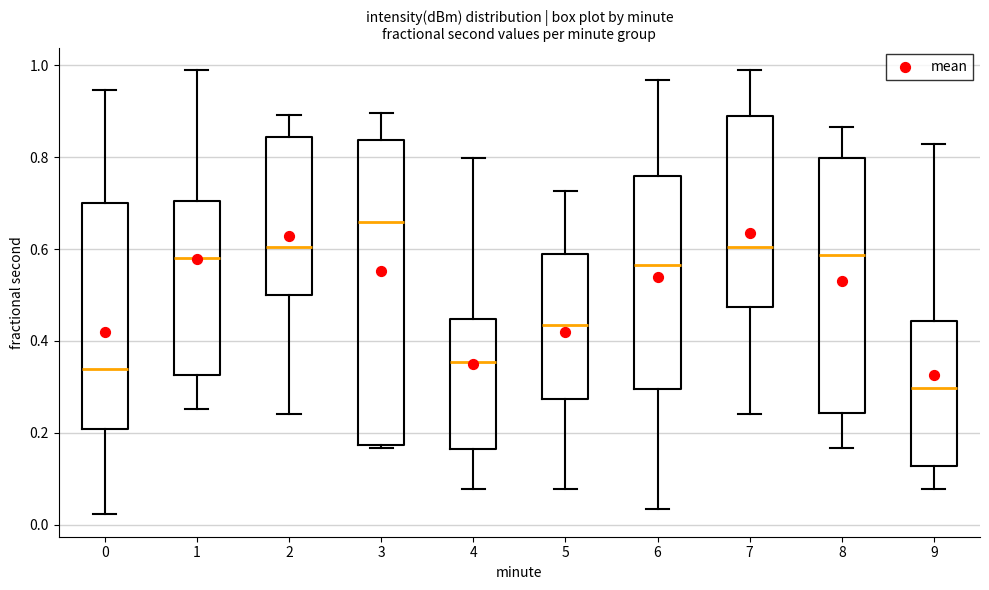

Which box's median line is the highest?

3